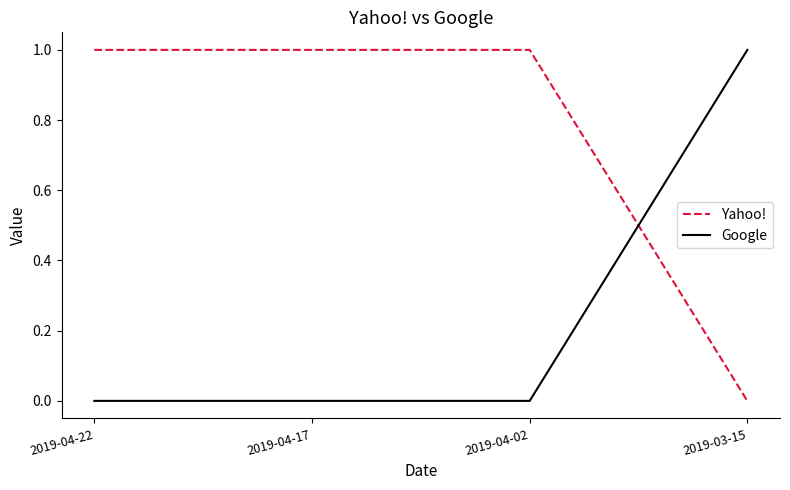

True or false: Yahoo! has more than 2 interior local peaks.

False